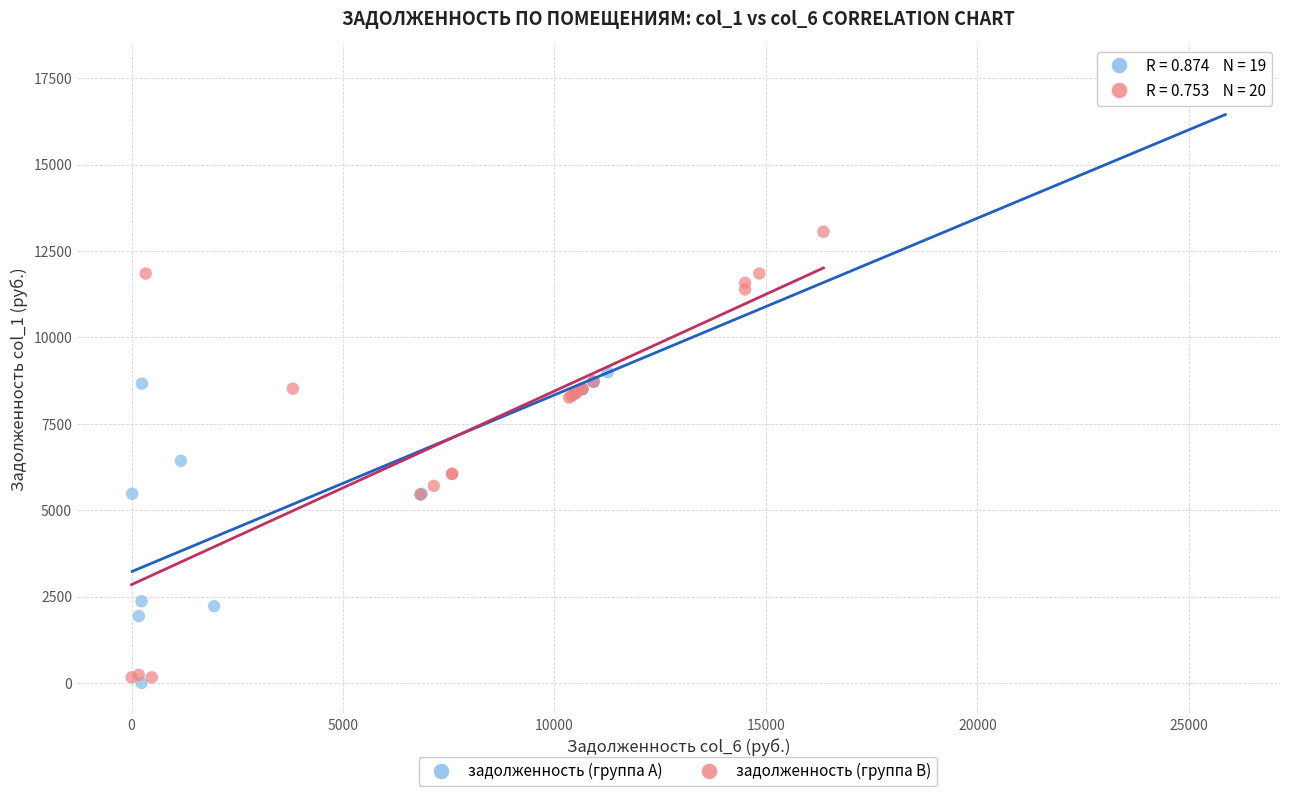

Which series contains the highest Y value?

задолженность (группа A)